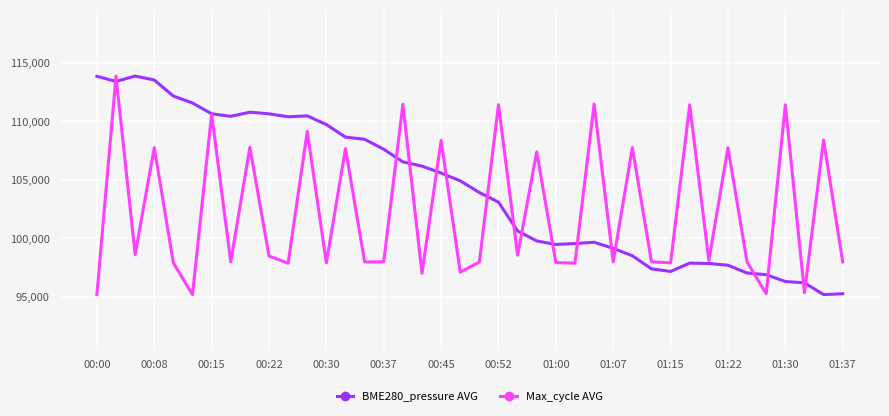

What is the maximum value for Max_cycle AVG?

113850.0